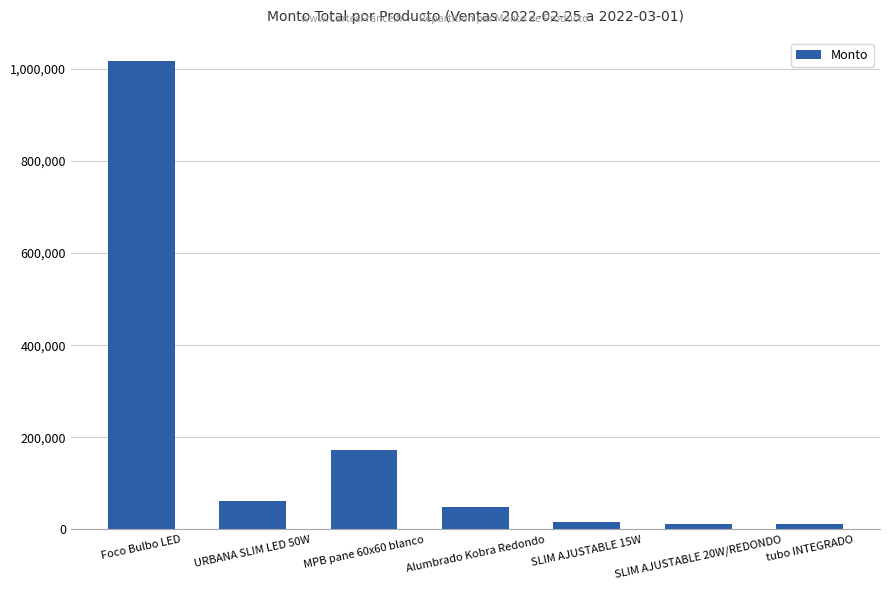

What is the change in value from Alumbrado Kobra Redondo to tubo INTEGRADO?

-36685